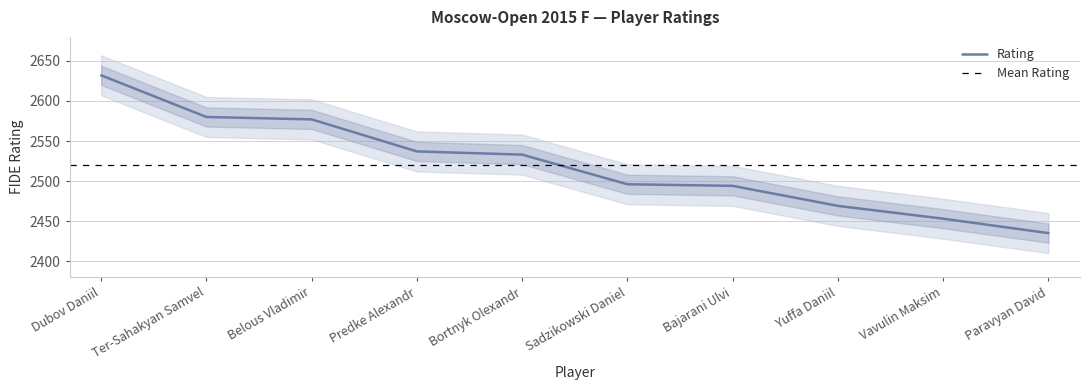

Is it true that the value at Bajarani Ulvi is 1627?

False